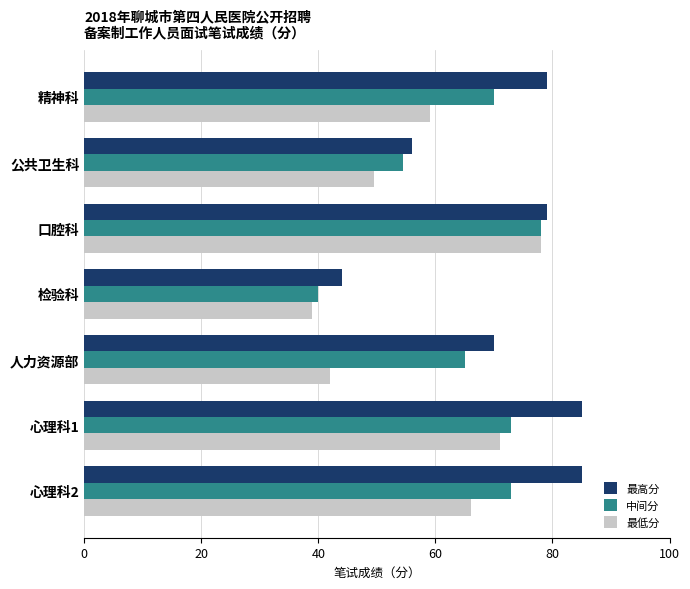

Is the value of 最低分 at 人力资源部 greater than the value of 中间分 at 口腔科?

No